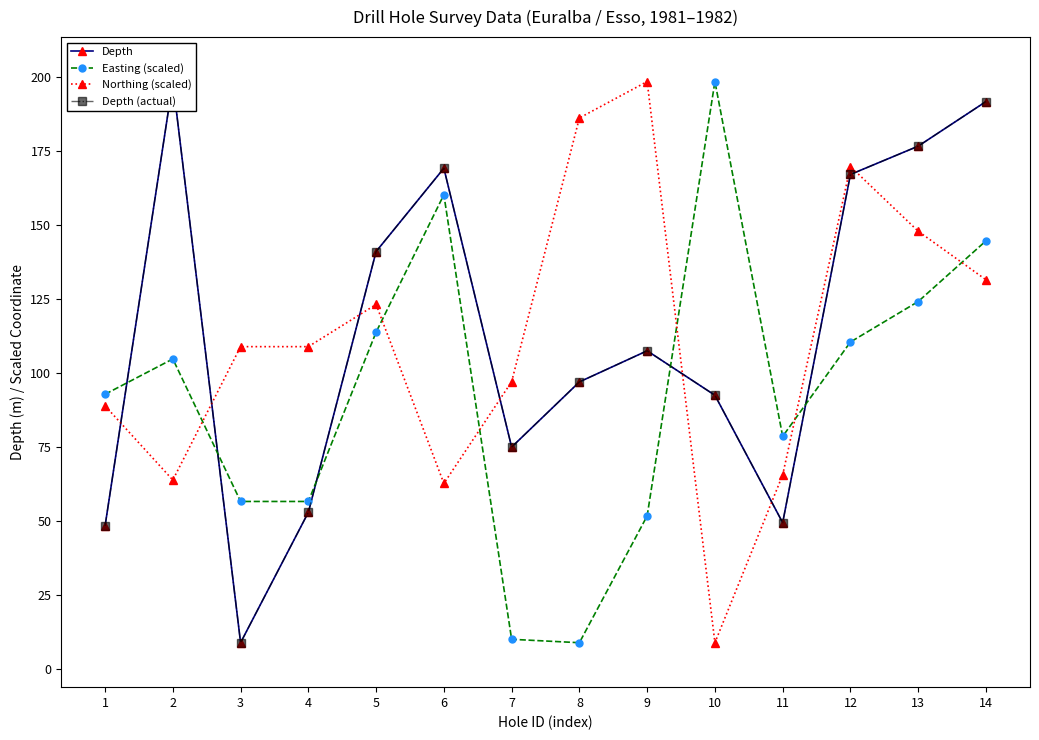

What is the spread (max minus min) of values at 11?

29.1